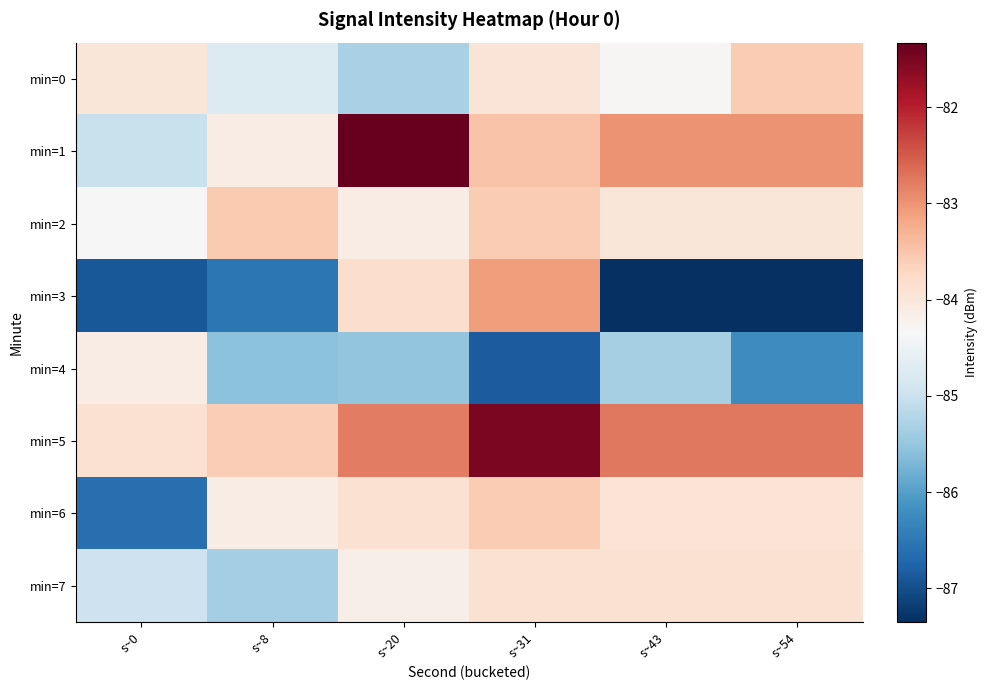

Rank the series by their maximum value, from lowest to highest.

min=4, min=7, min=0, min=6, min=2, min=3, min=5, min=1